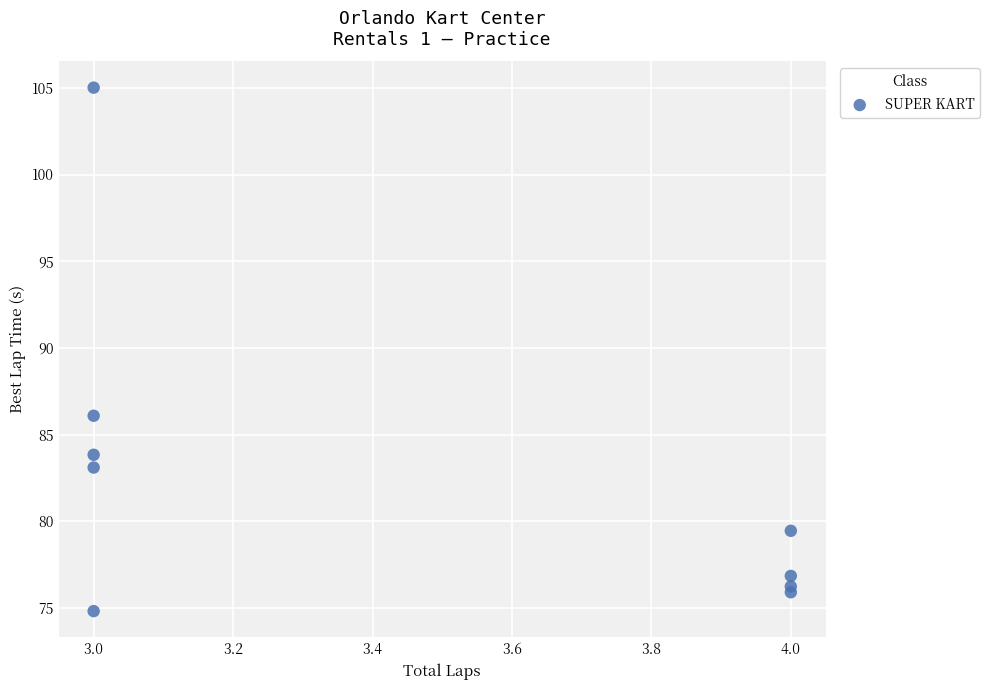

What is the average X value?

3.4